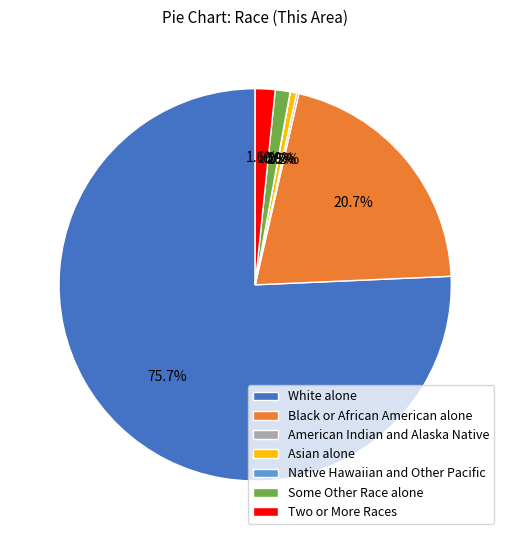

Which has a higher value, Asian alone or Two or More Races?

Two or More Races